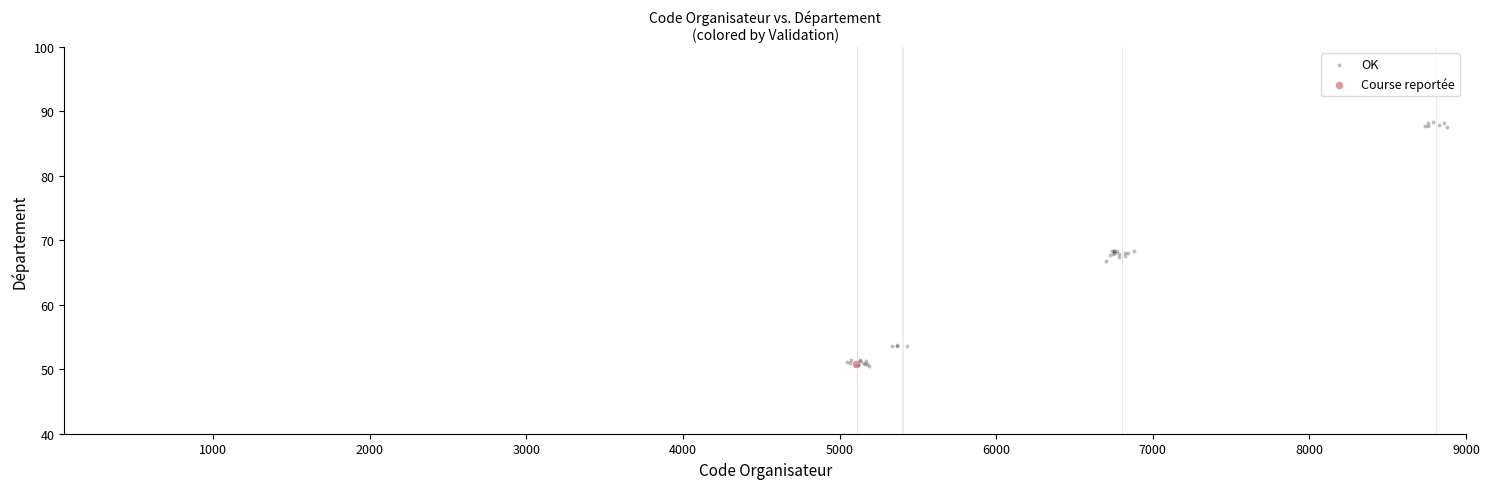

What are all the series names shown in the legend?

OK, Course reportée